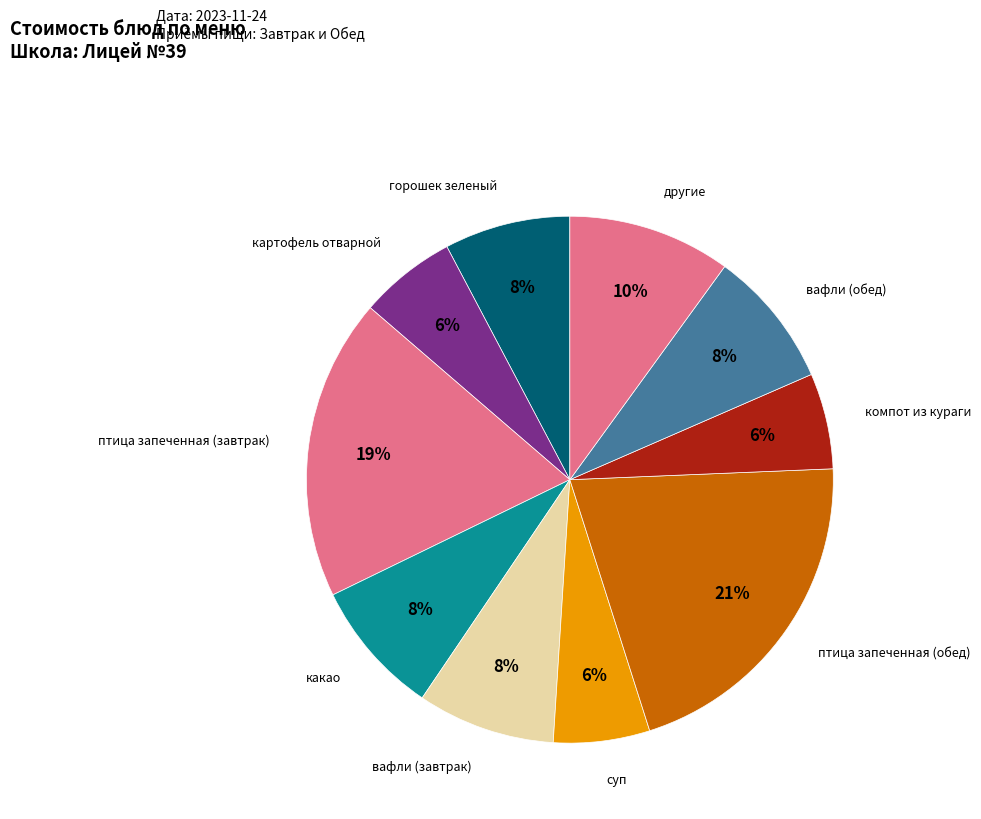

How many segments does this pie chart have?

10